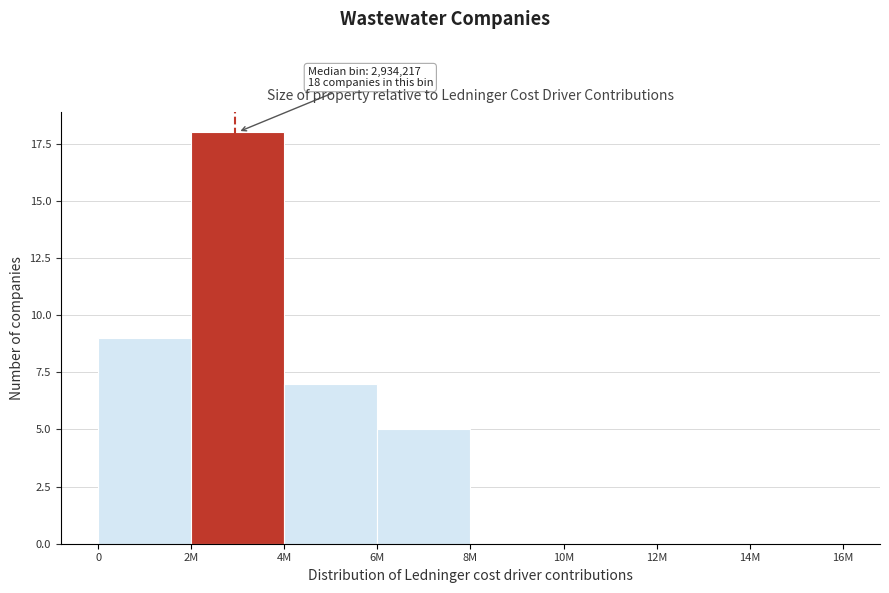

Reading left to right, what are all the values shown in this chart?

0=9	2M=18	4M=7	6M=5	8M=0	10M=0	12M=0	14M=0